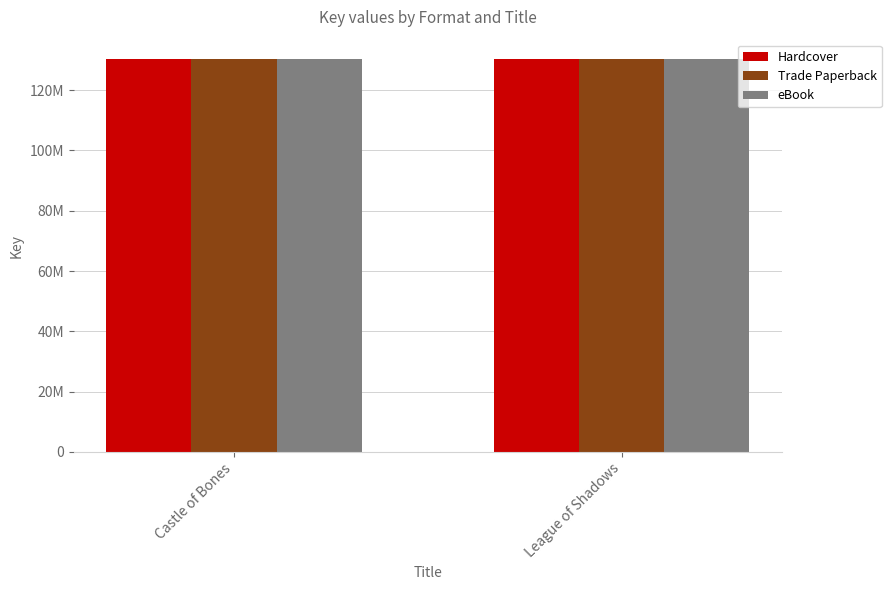

How many eBook values are between 130174121 and 130186779?

2